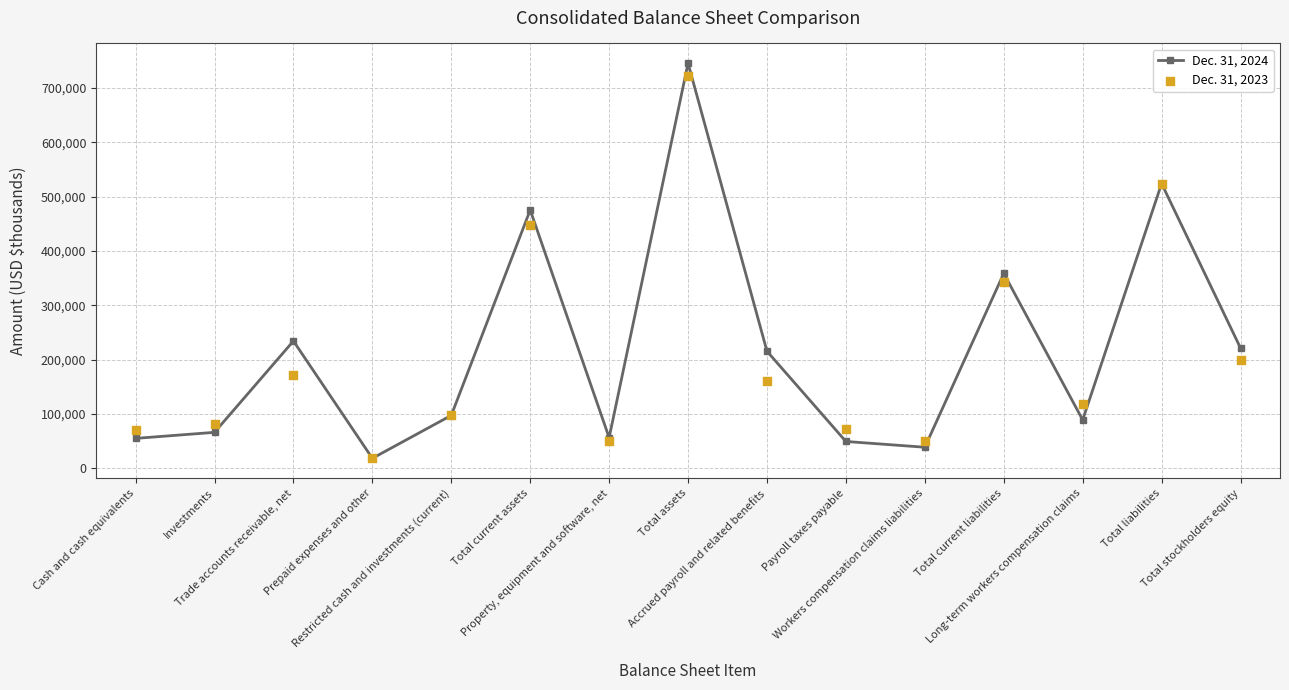

Which series has the largest total across all categories?

Dec. 31, 2024